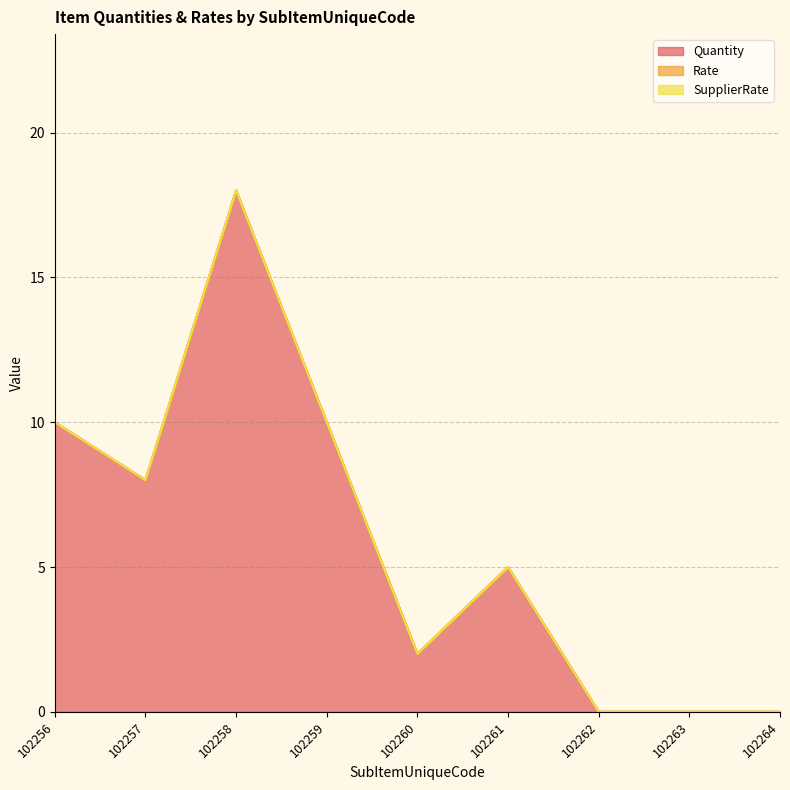

How many distinct data groups are displayed?

3